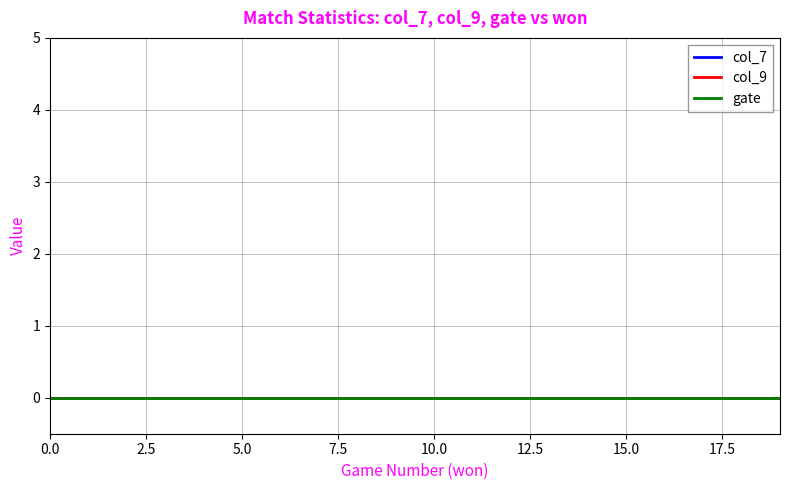

True or false: gate has a value of 0 at 17.

True